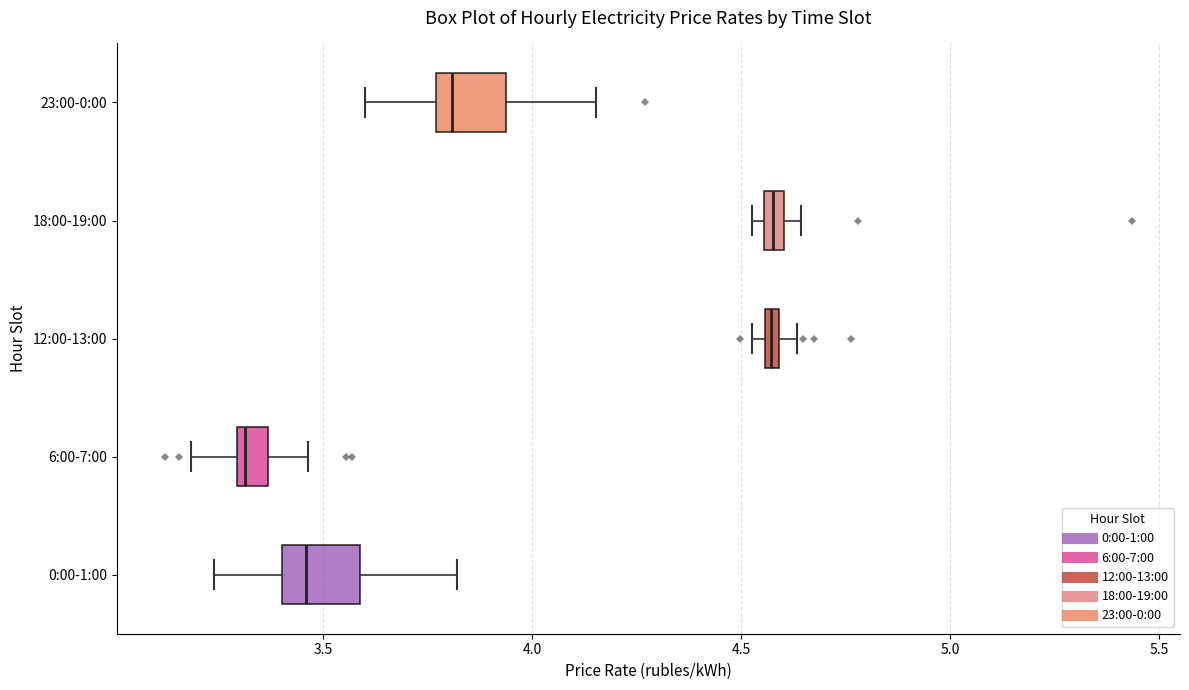

Where is the left edge of the box for 6:00-7:00 on the x-axis? The values are not printed on the chart, so give them approximately, as read against the axis.

3.30